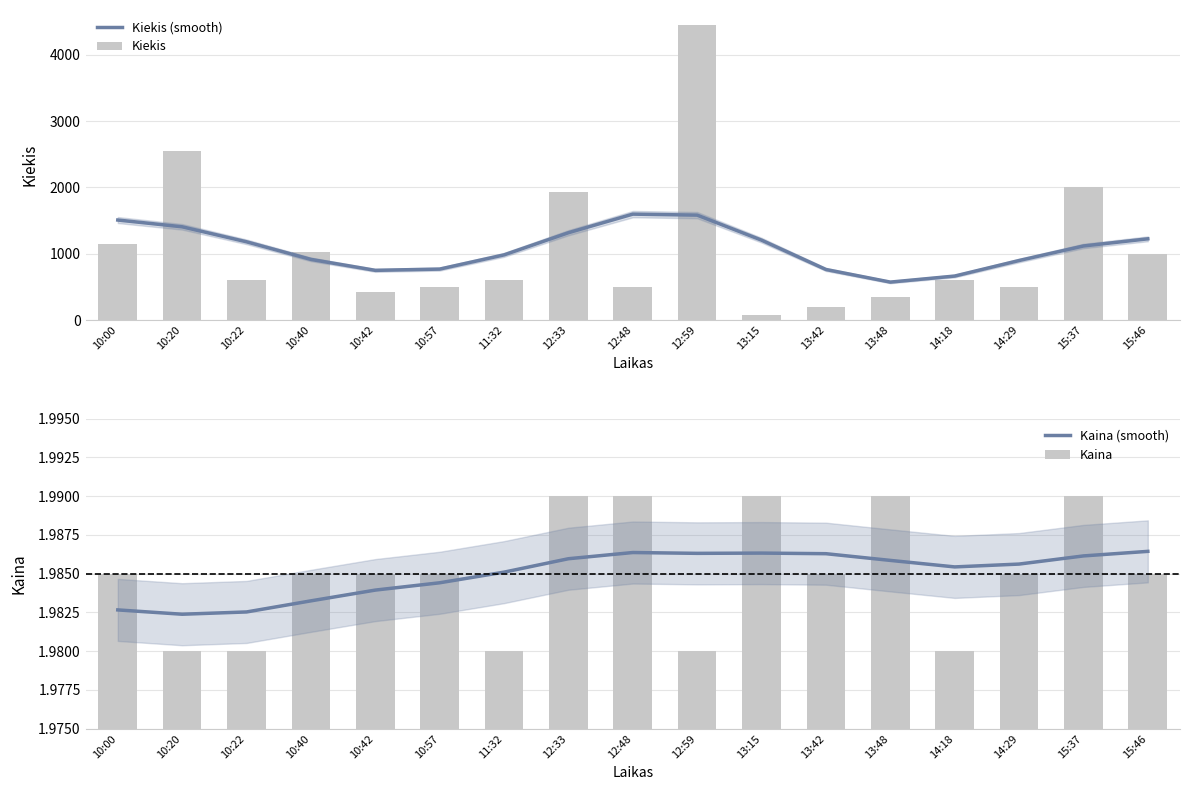

What value does the Kiekis series have at 10:42?

430.0